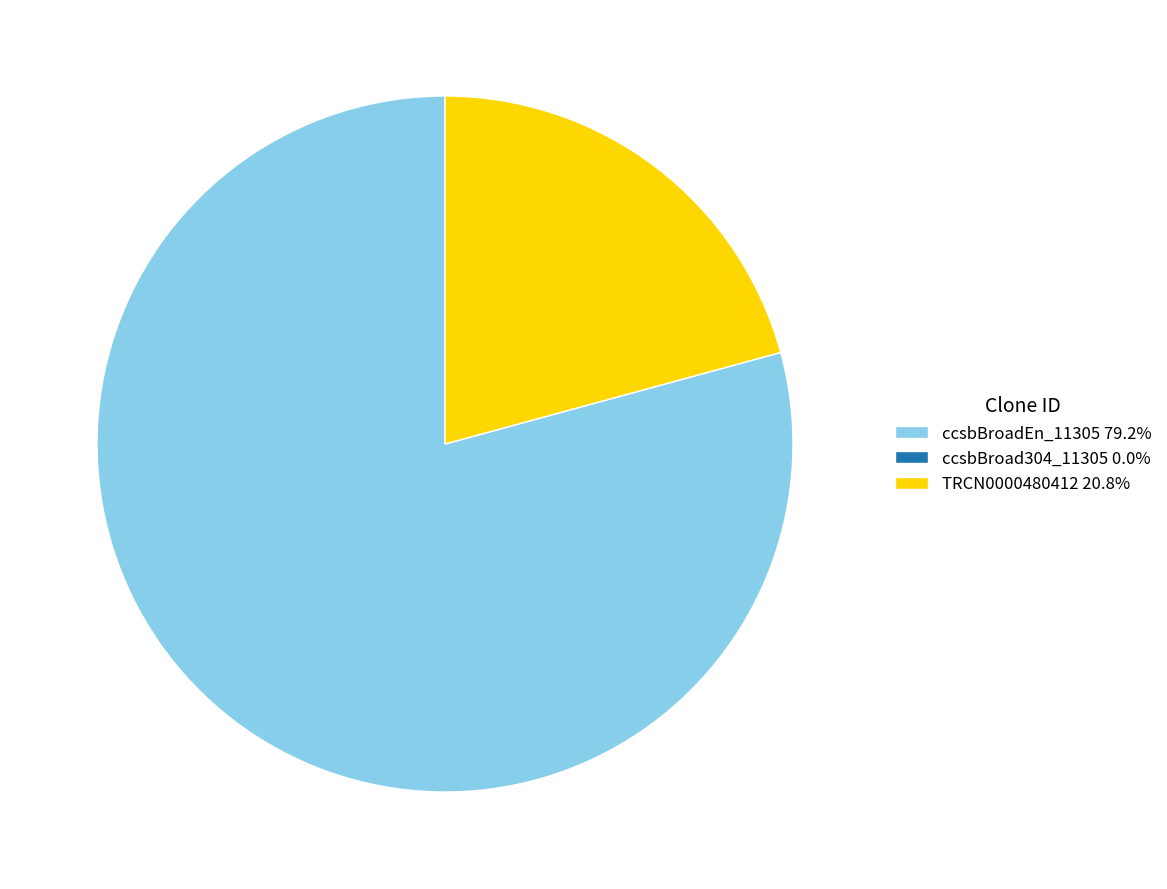

Does any single category account for the majority?

Yes